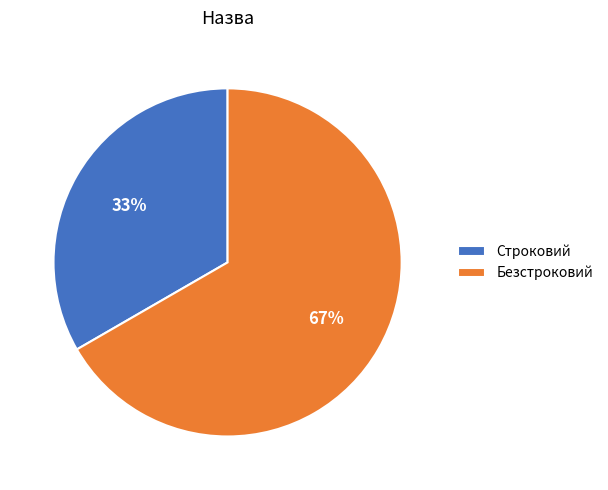

Rank the categories by value from lowest to highest.

Строковий, Безстроковий